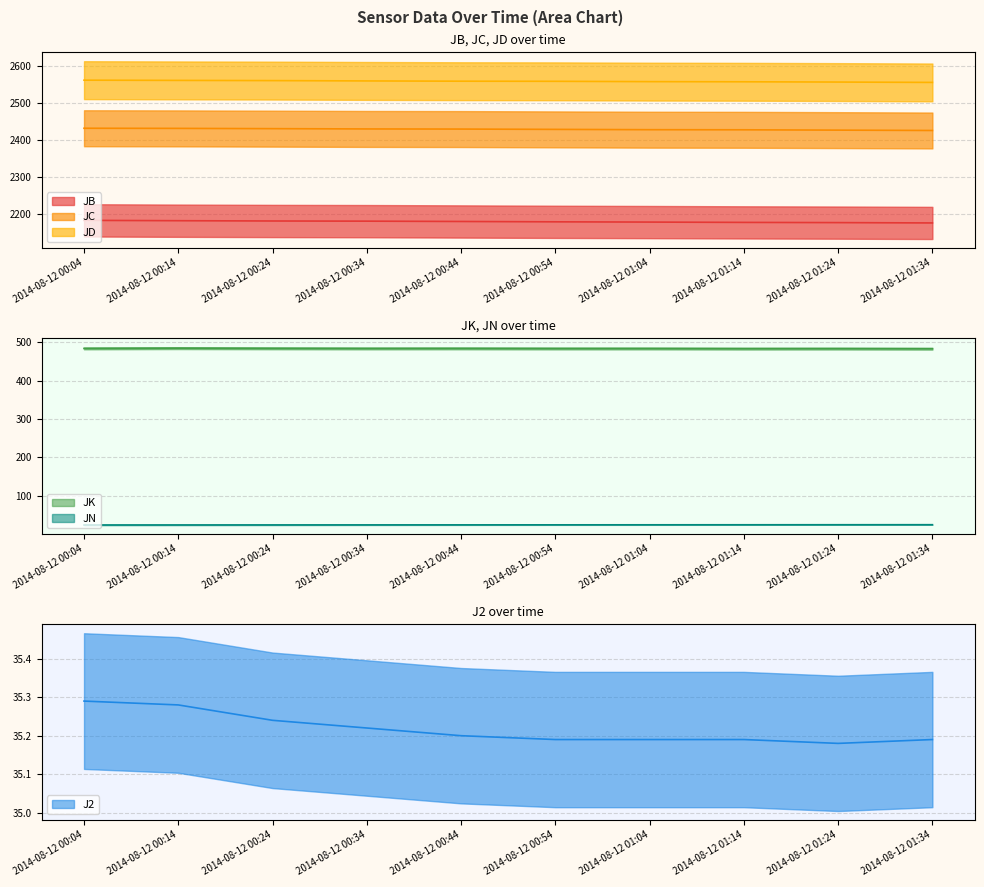

What is the highest value of the JB series?

2183.0